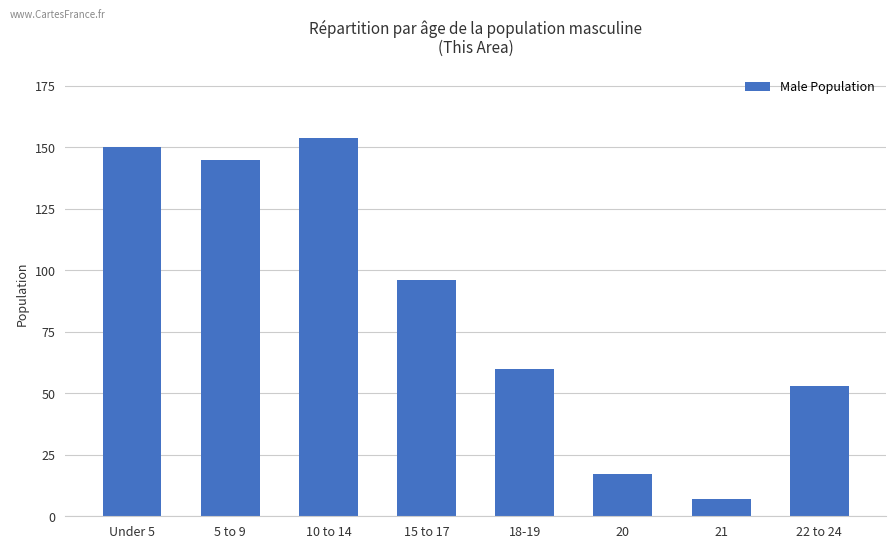

What value does the data have at 10 to 14, to the nearest 5?

155